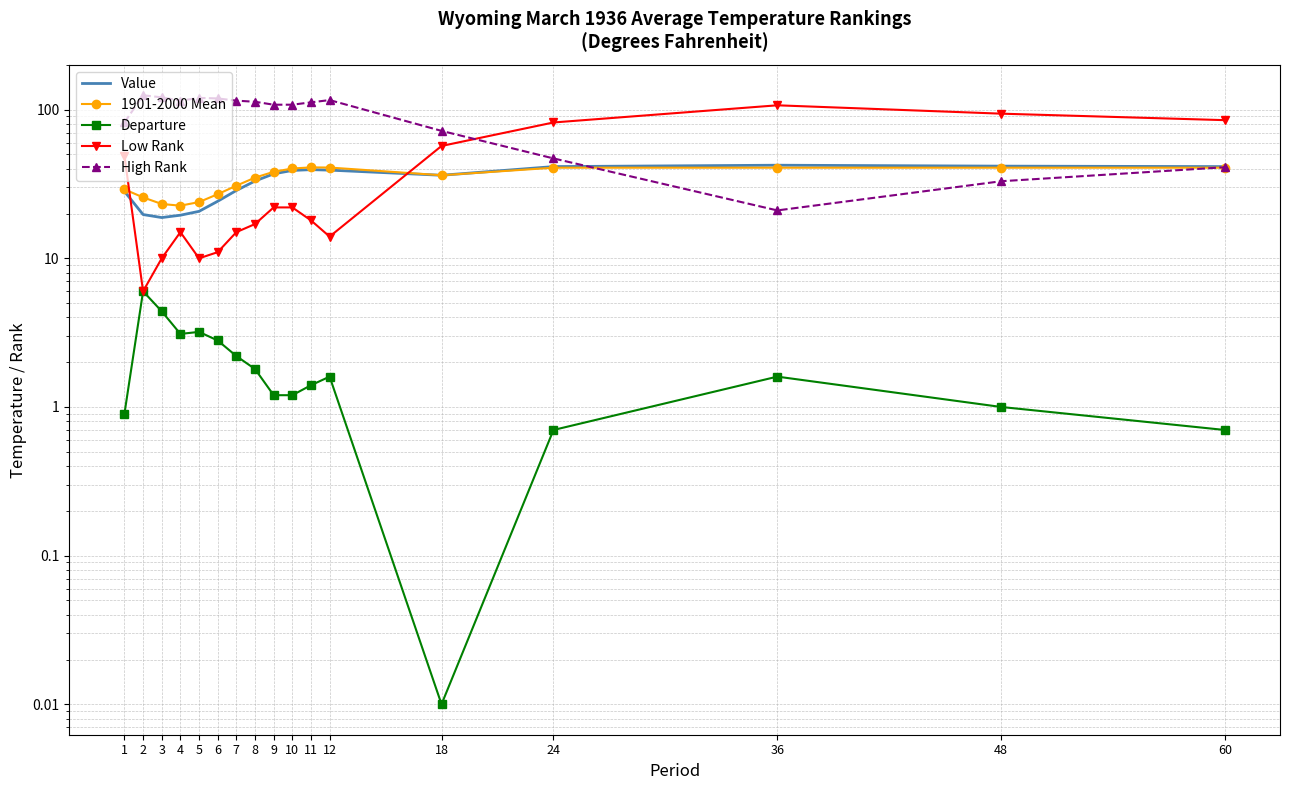

Reading left to right, list all the values displayed in this chart.

Value: 1=28.2	2=19.7	3=18.8	4=19.5	5=20.7	6=24.2	7=28.6	8=33.1	9=37.0	10=39.0	11=39.5	12=39.2	18=36.2	24=41.4	36=42.3	48=41.7	60=41.4
1901-2000 Mean: 1=29.1	2=25.7	3=23.2	4=22.6	5=23.9	6=27.0	7=30.8	8=34.9	9=38.2	10=40.2	11=40.9	12=40.8	18=36.2	24=40.7	36=40.7	48=40.7	60=40.7
Departure: 1=0.9	2=6.0	3=4.4	4=3.1	5=3.2	6=2.8	7=2.2	8=1.8	9=1.2	10=1.2	11=1.4	12=1.6	18=0.0	24=0.7	36=1.6	48=1.0	60=0.7
Low Rank: 1=49.0	2=6.0	3=10.0	4=15.0	5=10.0	6=11.0	7=15.0	8=17.0	9=22.0	10=22.0	11=18.0	12=14.0	18=57.0	24=82.0	36=107.0	48=94.0	60=85.0
High Rank: 1=82.0	2=125.0	3=121.0	4=115.0	5=120.0	6=119.0	7=115.0	8=113.0	9=108.0	10=108.0	11=112.0	12=116.0	18=72.0	24=47.0	36=21.0	48=33.0	60=41.0